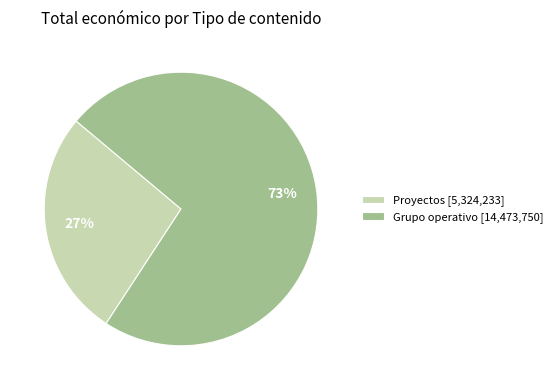

Which has a higher value, Proyectos [5,324,233] or Grupo operativo [14,473,750]?

Grupo operativo [14,473,750]